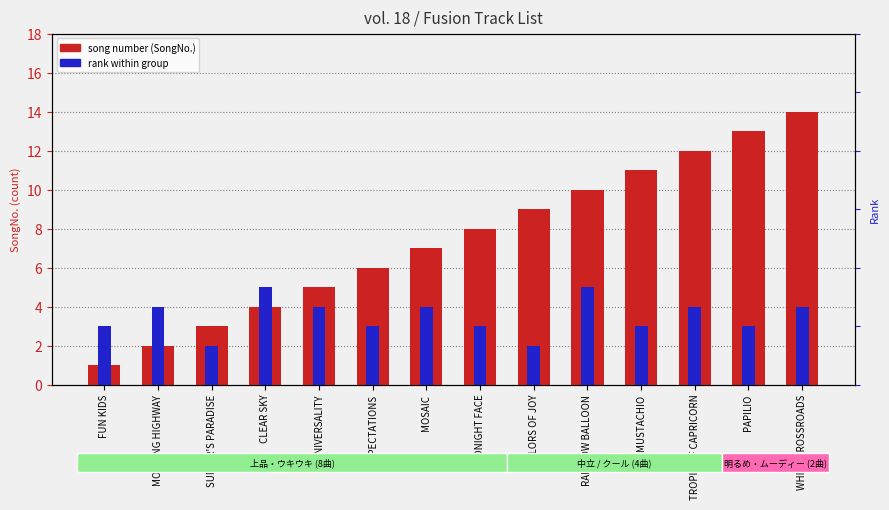

Where does the rank within group series first go above 4?

CLEAR SKY